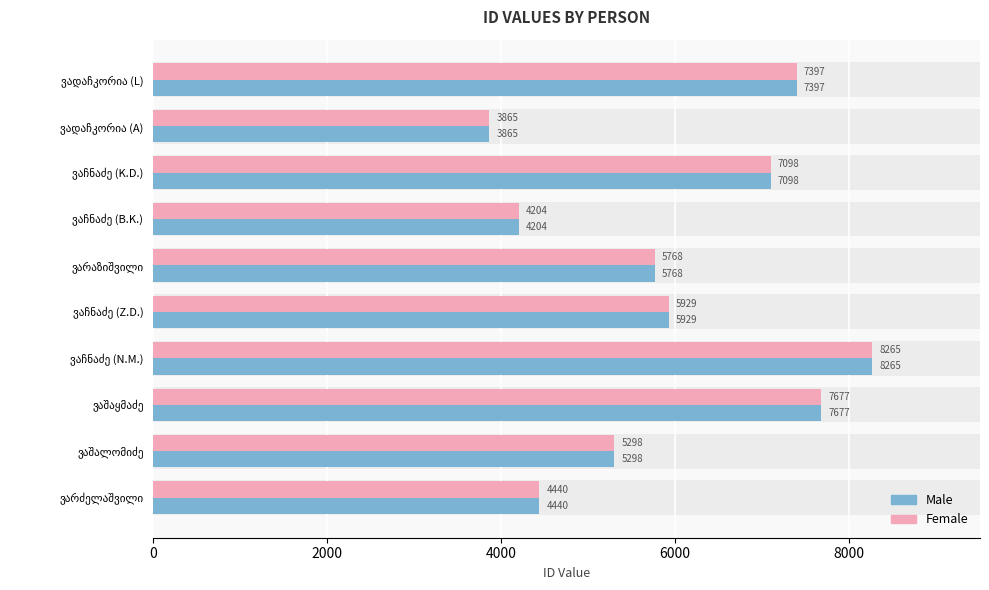

Which series has the widest spread of values?

Male